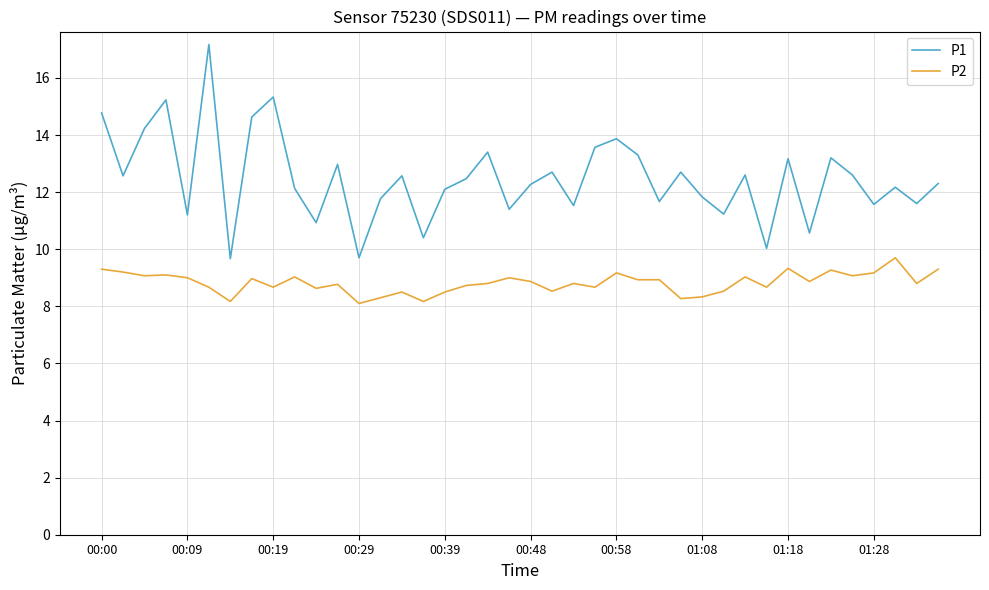

Which series has the widest spread of values?

P1